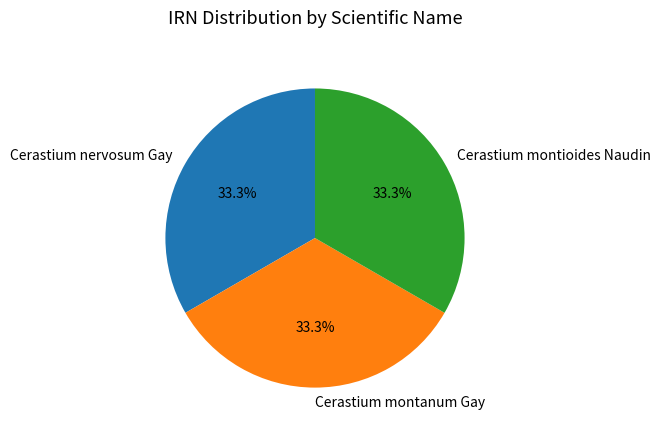

Is the sum of Cerastium nervosum Gay and Cerastium montioides Naudin greater than half?

Yes